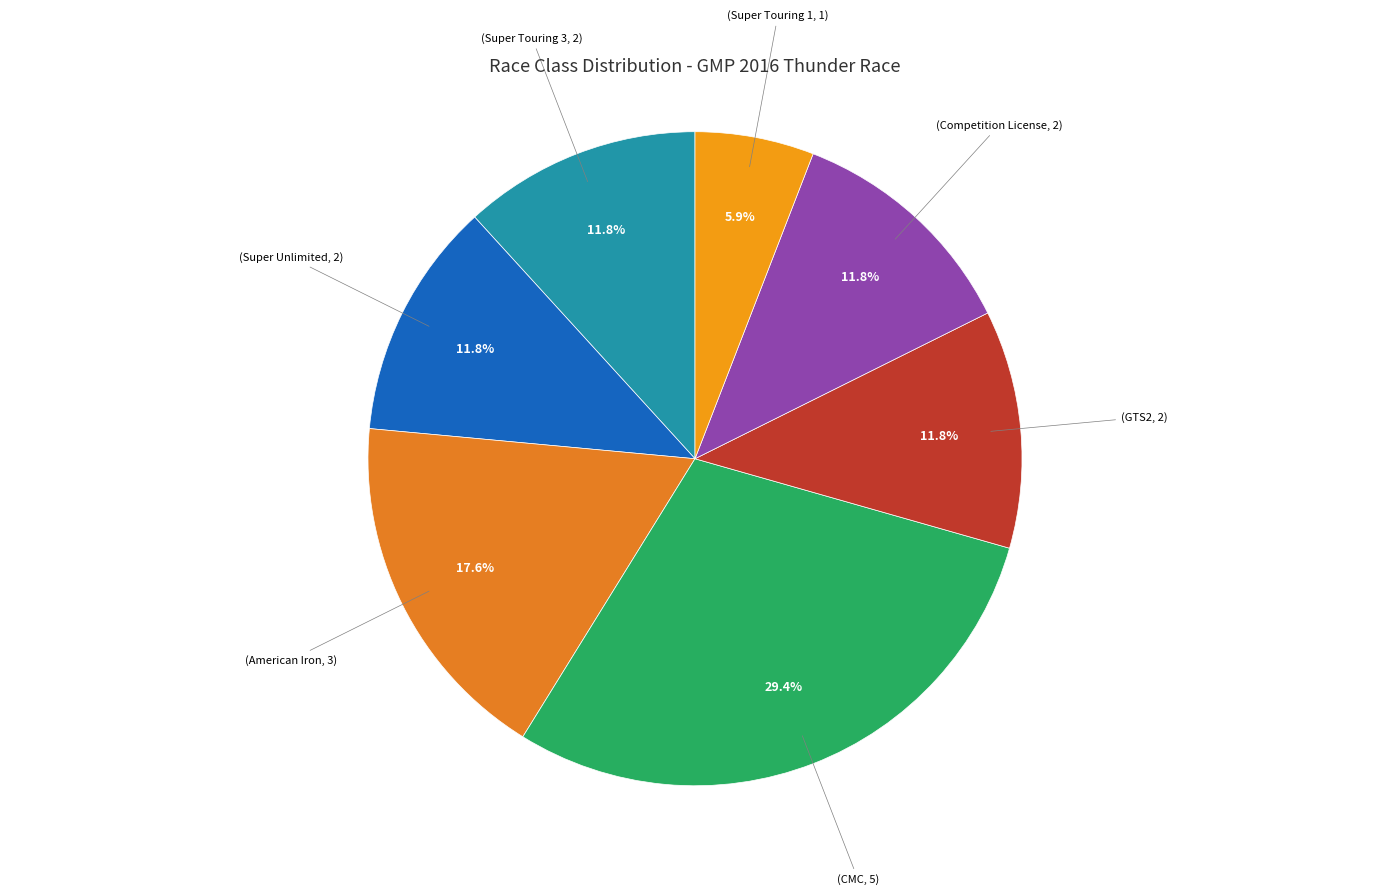

Count the number of slices in the pie.

7